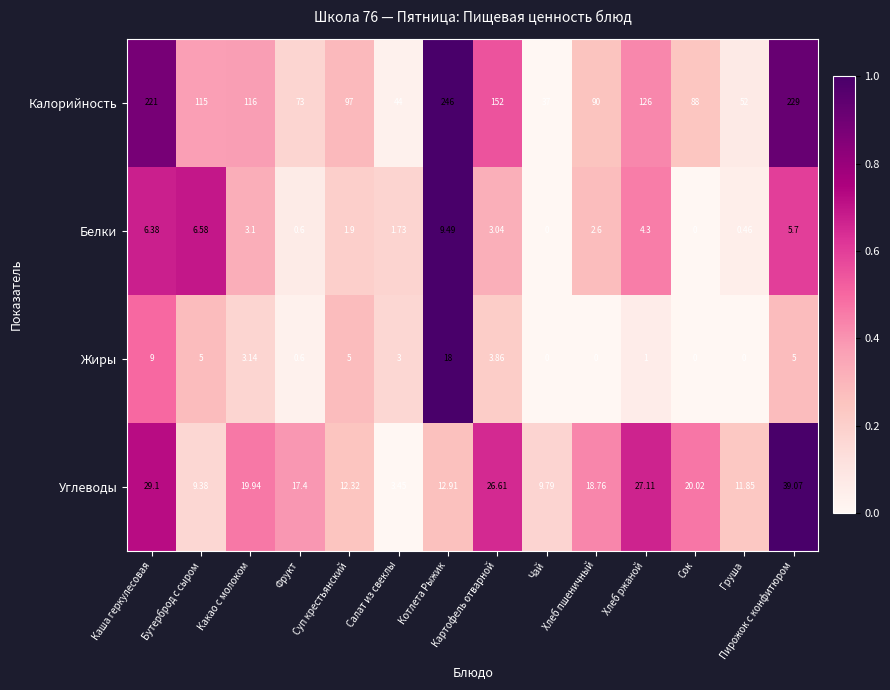

Which series has the widest spread of values?

Калорийность